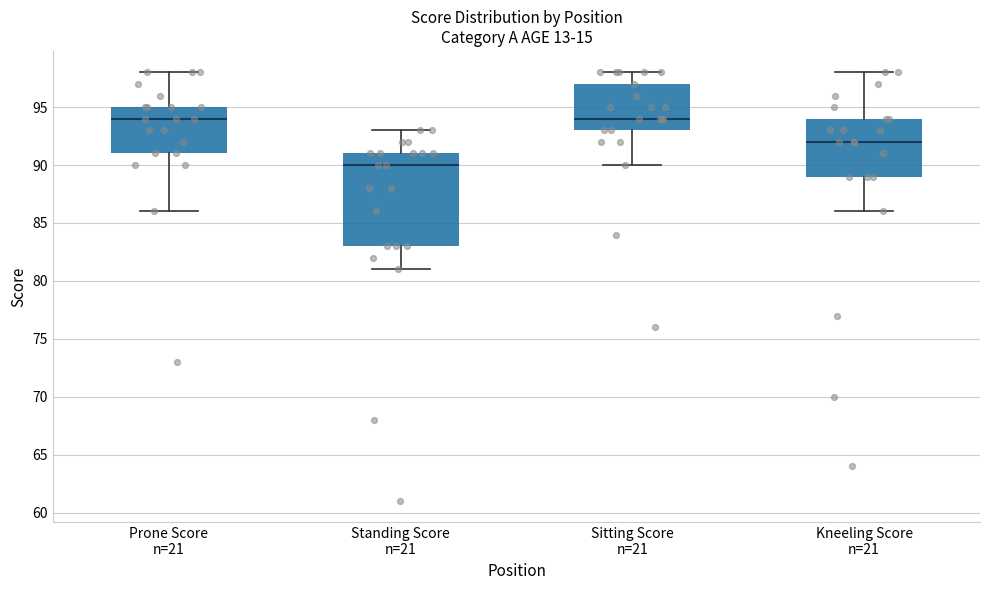

Where is the upper edge of the box for Kneeling Score n=21 on the y-axis? The values are not printed on the chart, so give them approximately, as read against the axis.

94